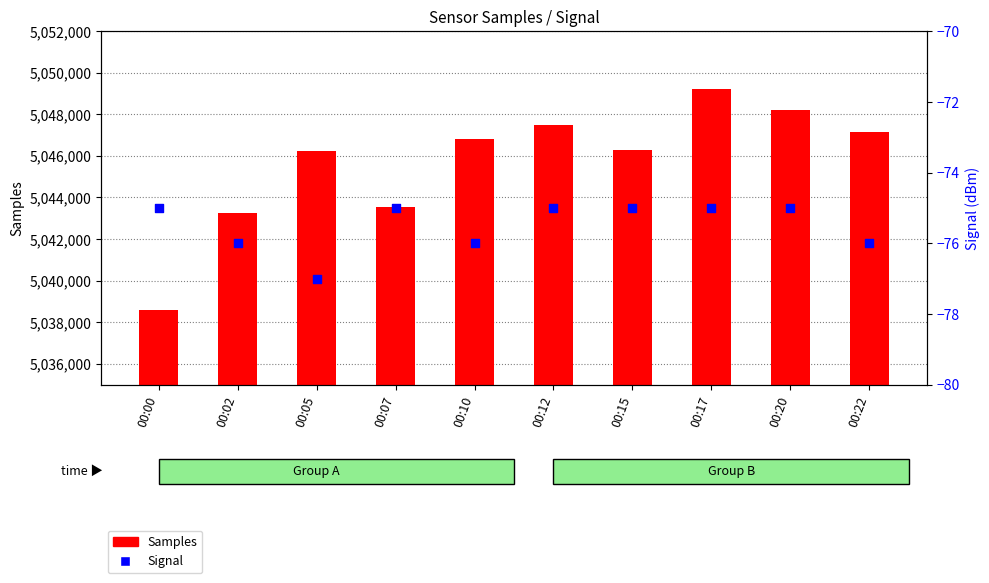

What is the total value across all series at 00:20?

5048133